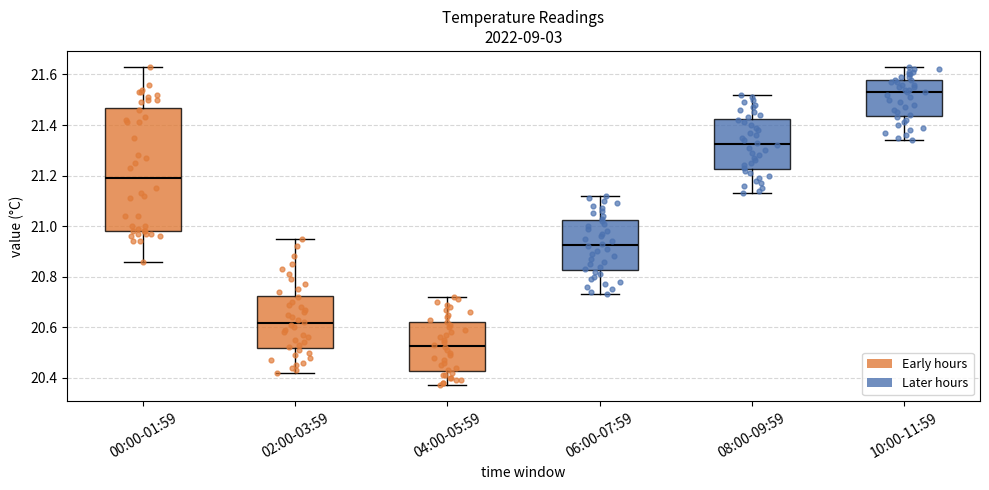

Where is the upper edge of the box for 02:00-03:59 on the y-axis? The values are not printed on the chart, so give them approximately, as read against the axis.

20.72